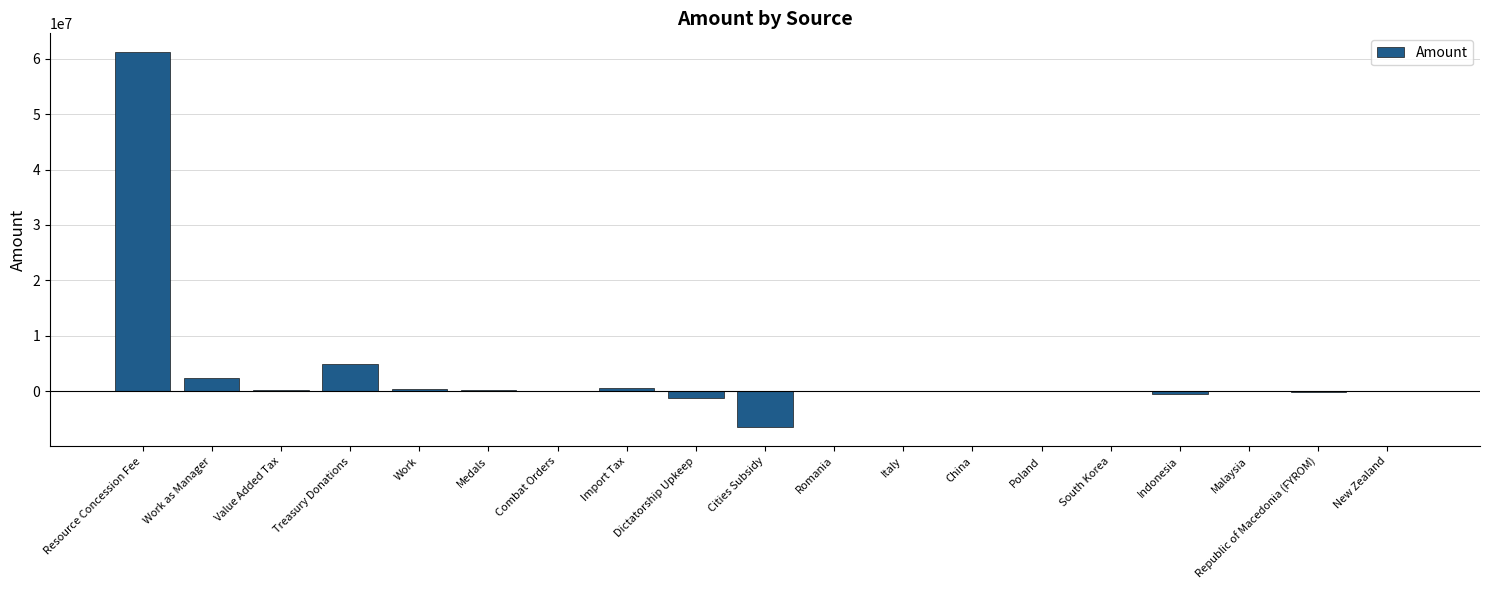

What is the sum of the values at China and Poland?

-36578.1